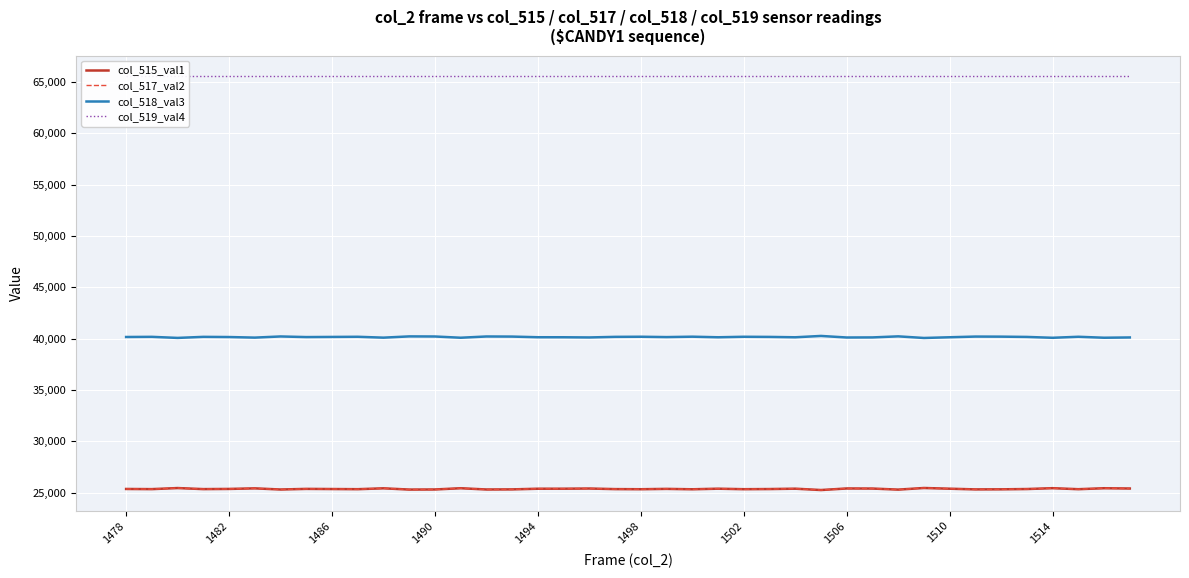

How many interior local peaks does the col_518_val3 series have?

13